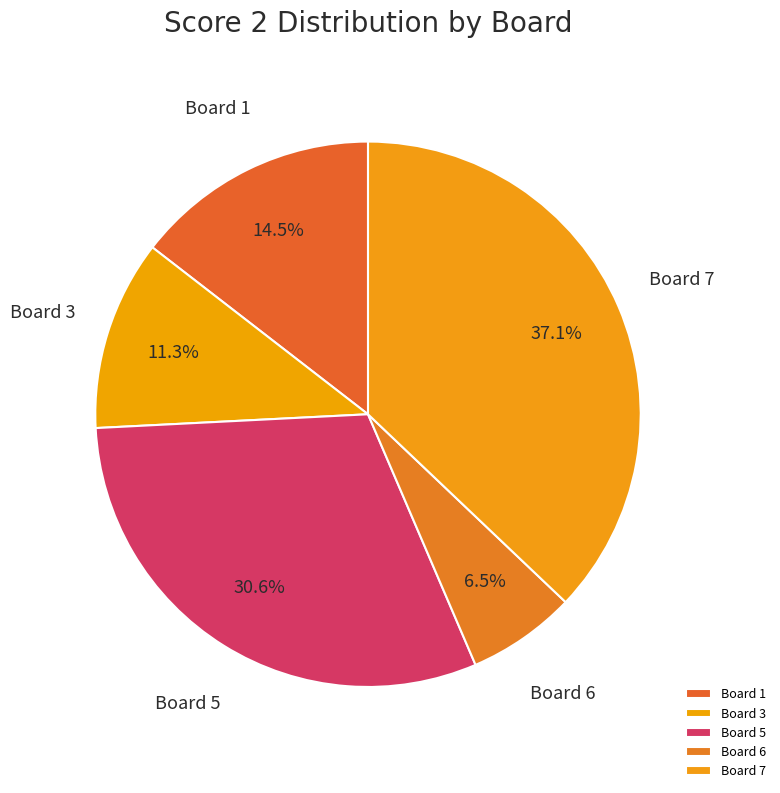

How many segments does this pie chart have?

5